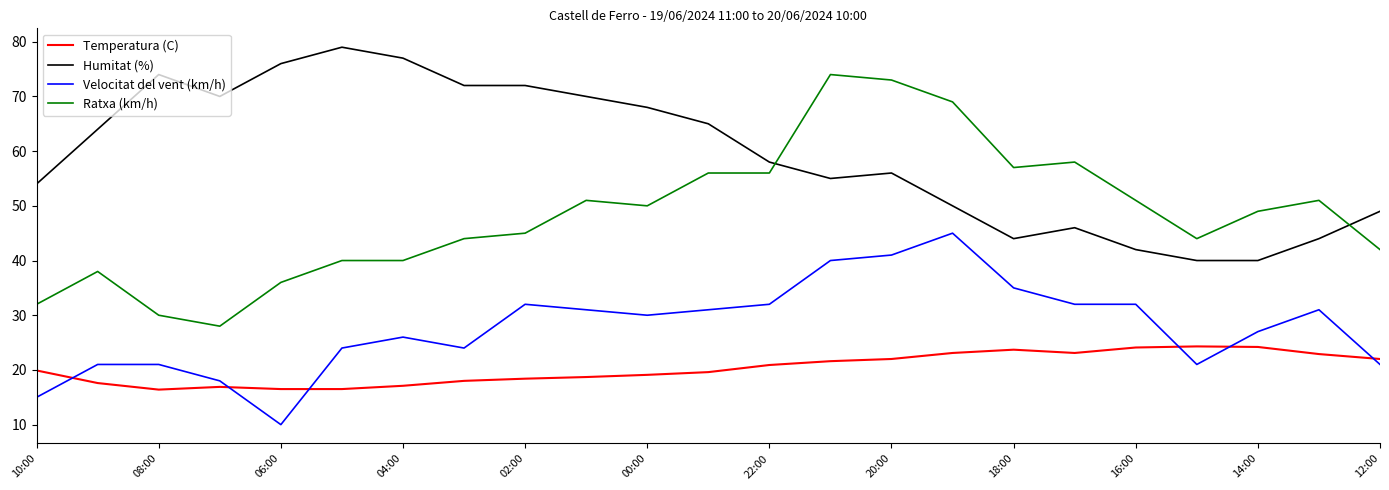

What is the lowest value of the Temperatura (C) series?

16.4